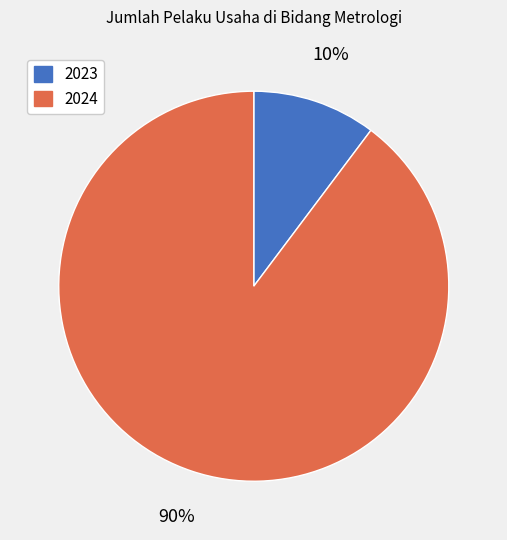

Is 2024 the majority of the pie?

Yes